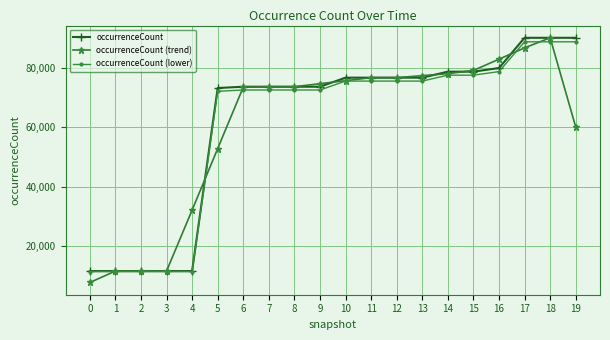

How many categories are shown in the chart?

20